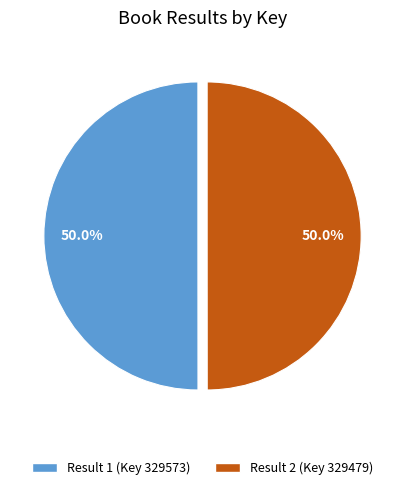

What is the ratio of the value at Result 2 (Key 329479) to the value at Result 1 (Key 329573)?

1.0